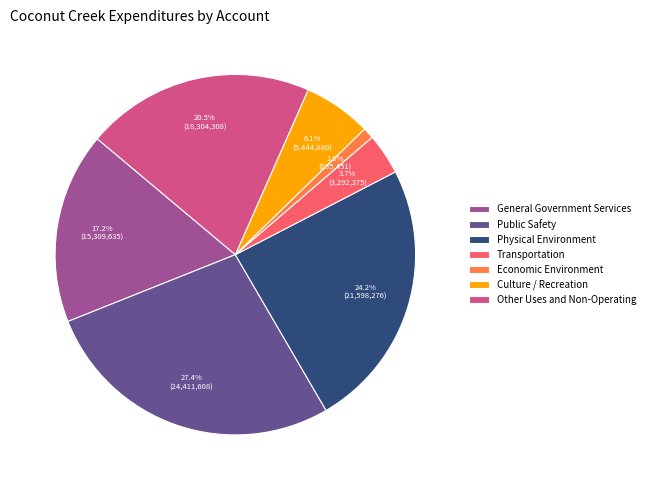

Which slice is the largest?

Public Safety